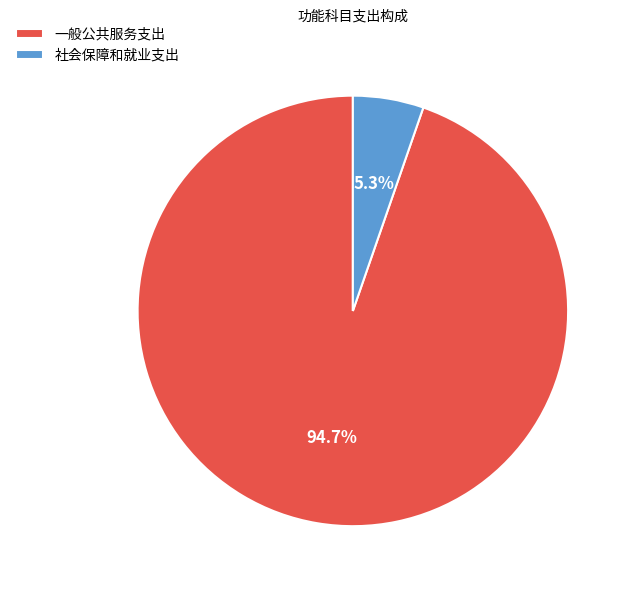

Count the number of slices in the pie.

2